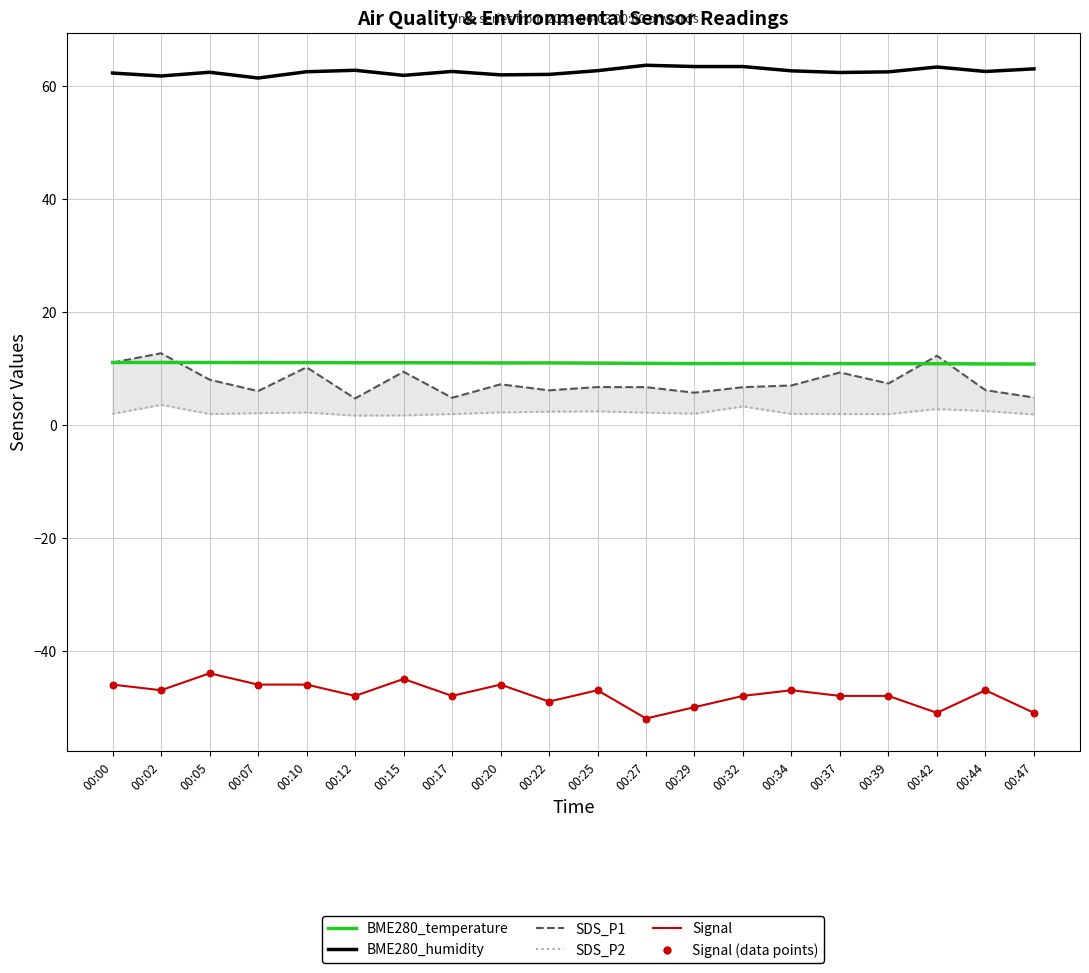

Which series has the largest total across all categories?

BME280_humidity